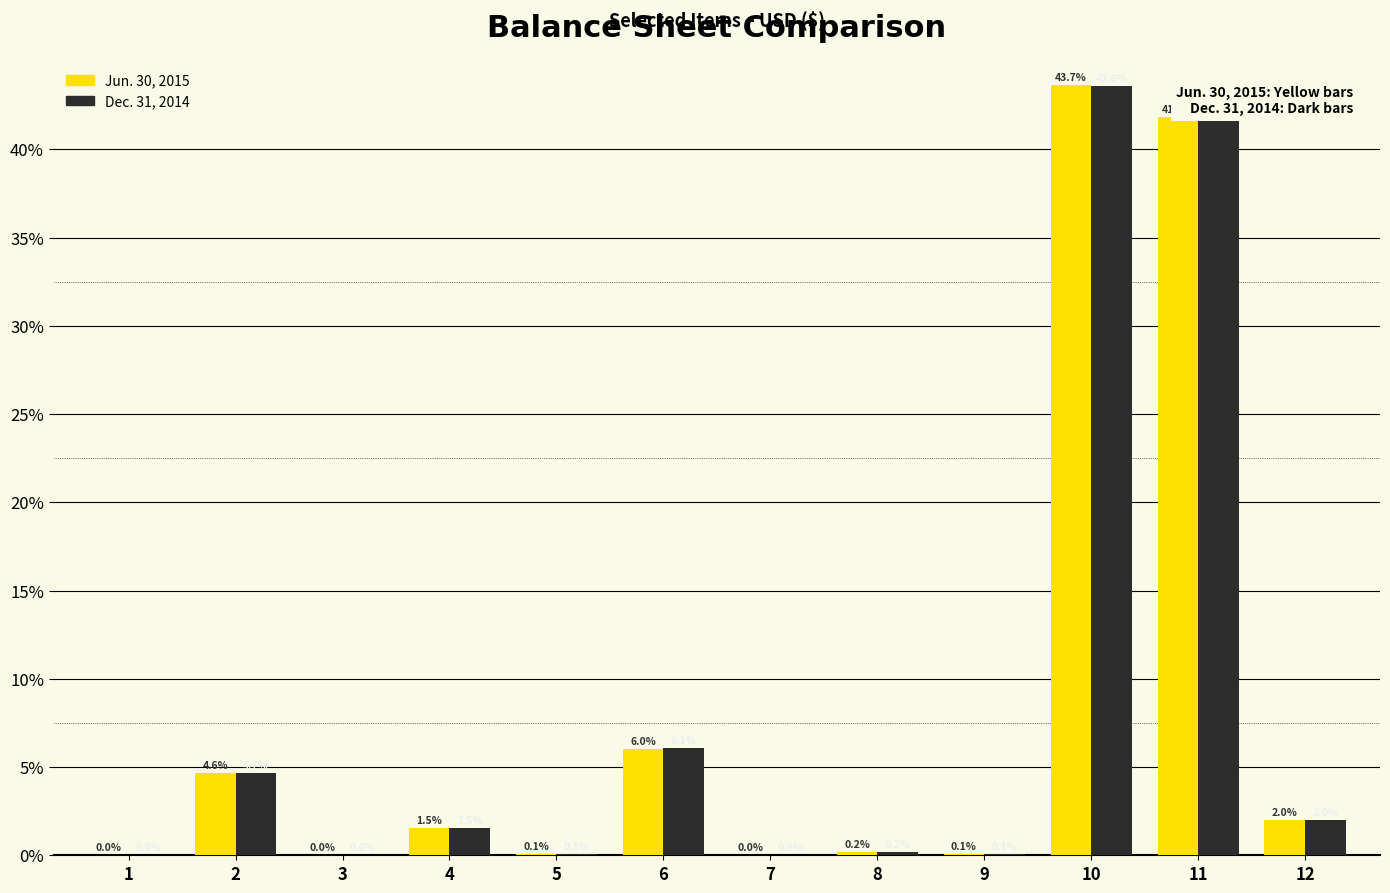

What is the sum of the Dec. 31, 2014 values at 12 and 9?

2.1